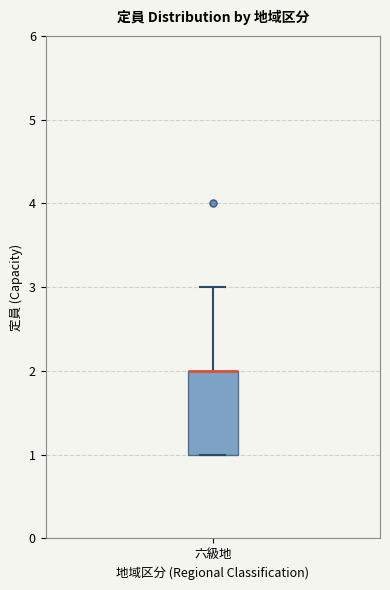

Where is the lower edge of the box for 六級地 on the y-axis? The values are not printed on the chart, so give them approximately, as read against the axis.

1